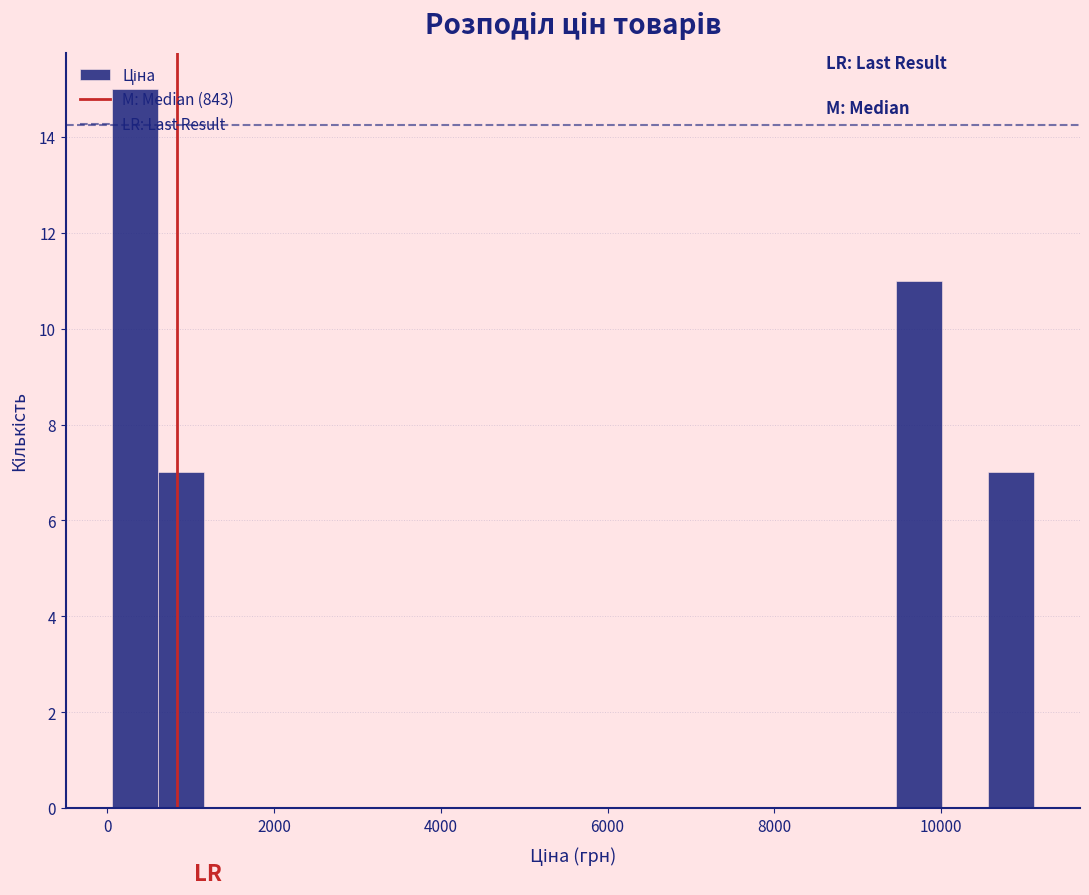

Around what value on the x-axis is the tallest bar? Give the approximate position of its centre, as read against the axis.

400